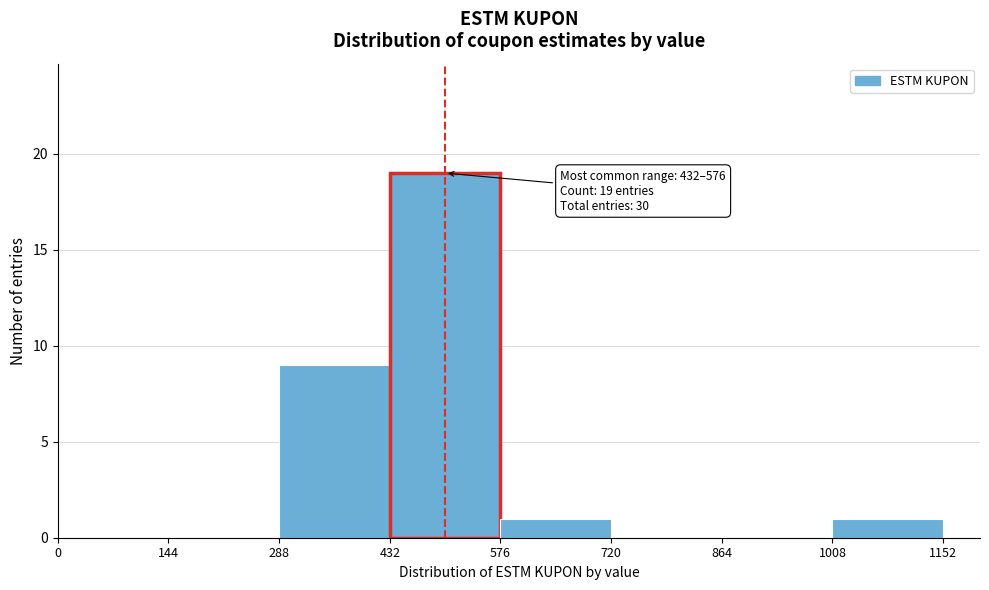

Which range on the x-axis has the tallest bar?

432 to 576